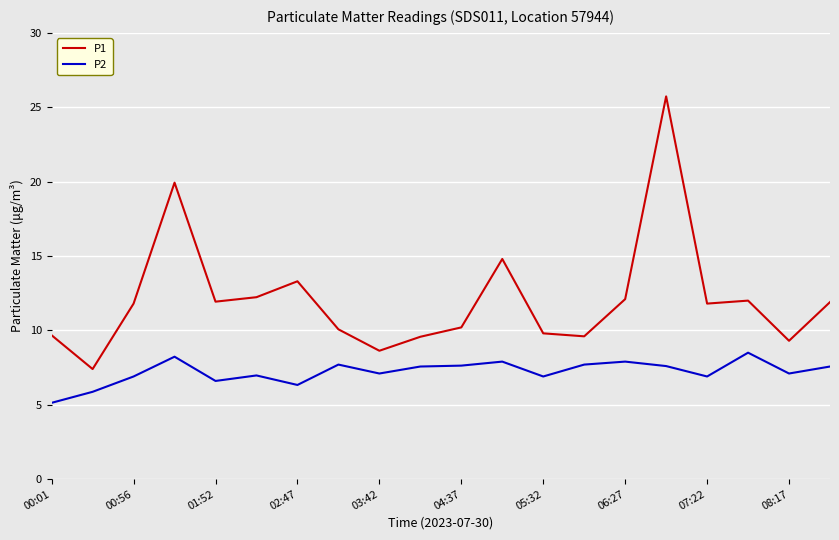

What is the greatest value displayed?

25.7